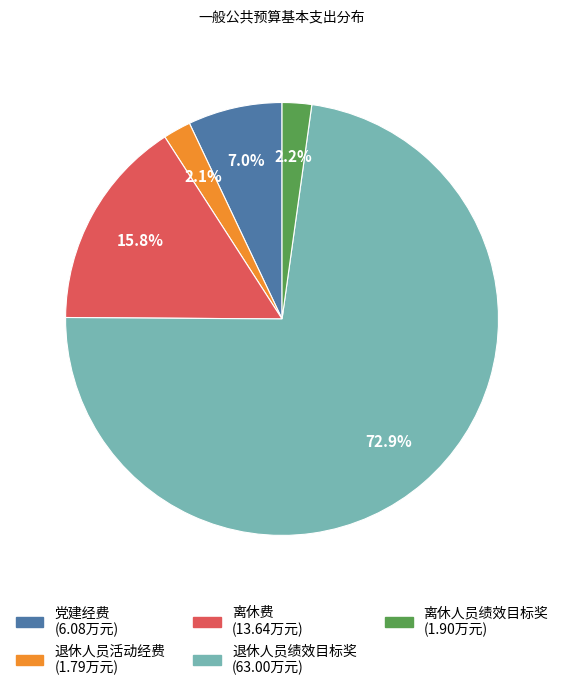

How many slices are in this pie chart?

5